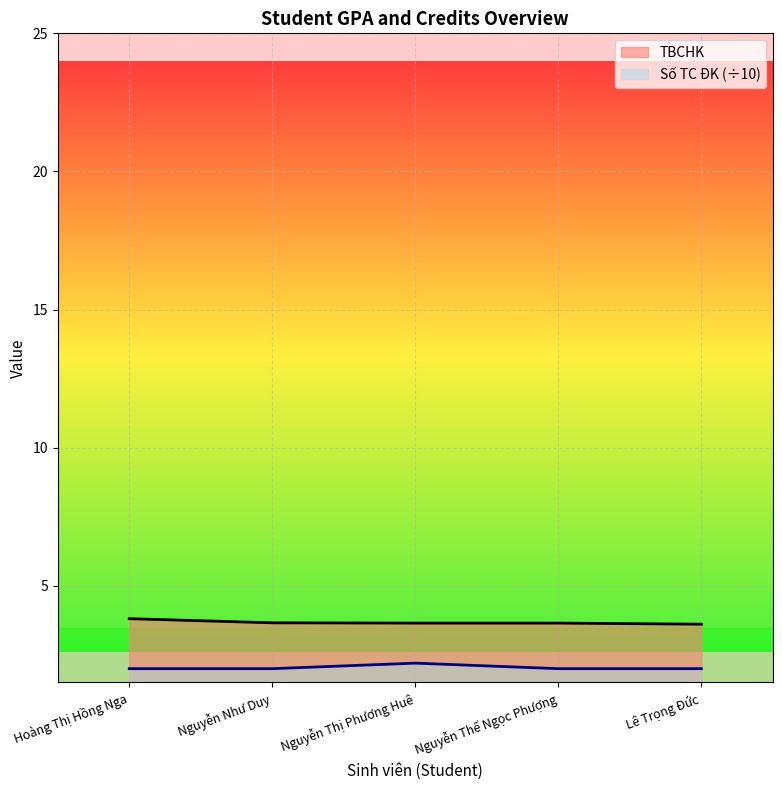

Reading left to right, what are all the values shown in this chart?

TBCHK: 3.8	3.7	3.6	3.6	3.6
Số TC ĐK: 2.0	2.0	2.2	2.0	2.0